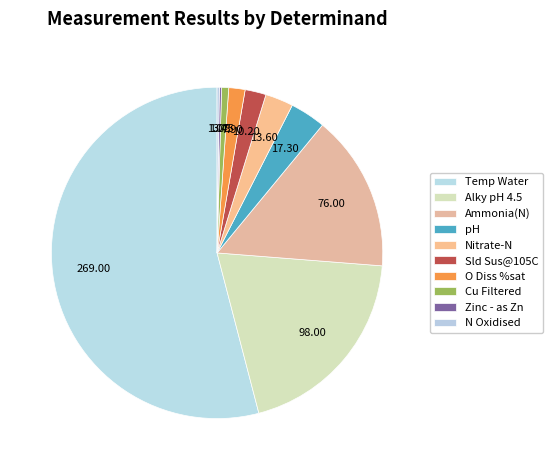

To the nearest percent, what percentage of the pie is Ammonia(N)?

15%